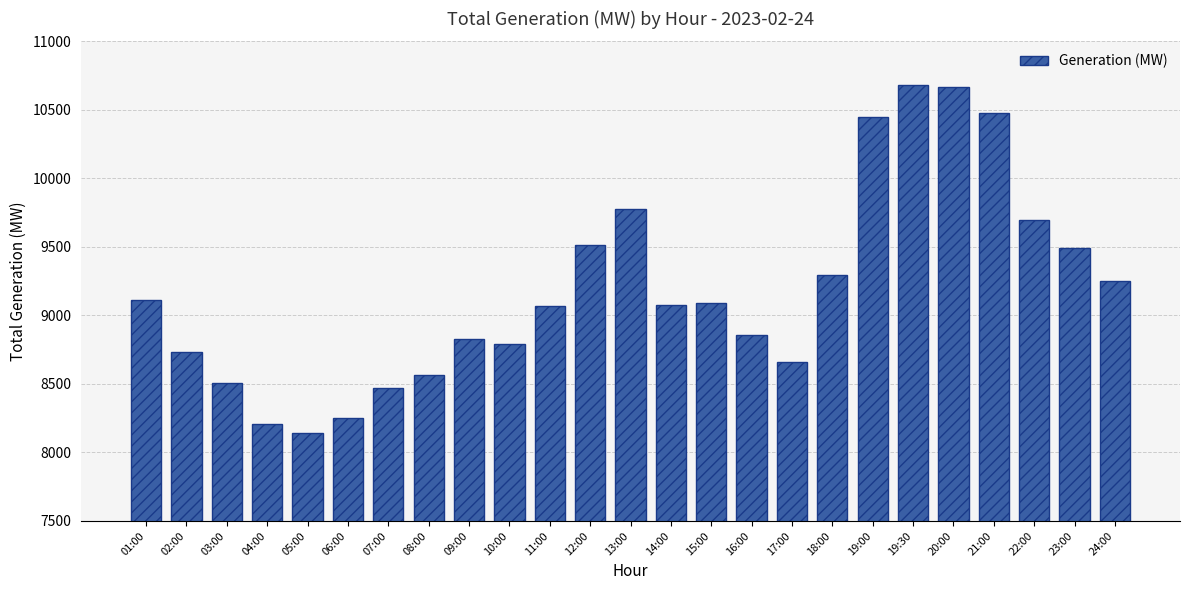

What is the change in value from 05:00 to 19:30?

+2538